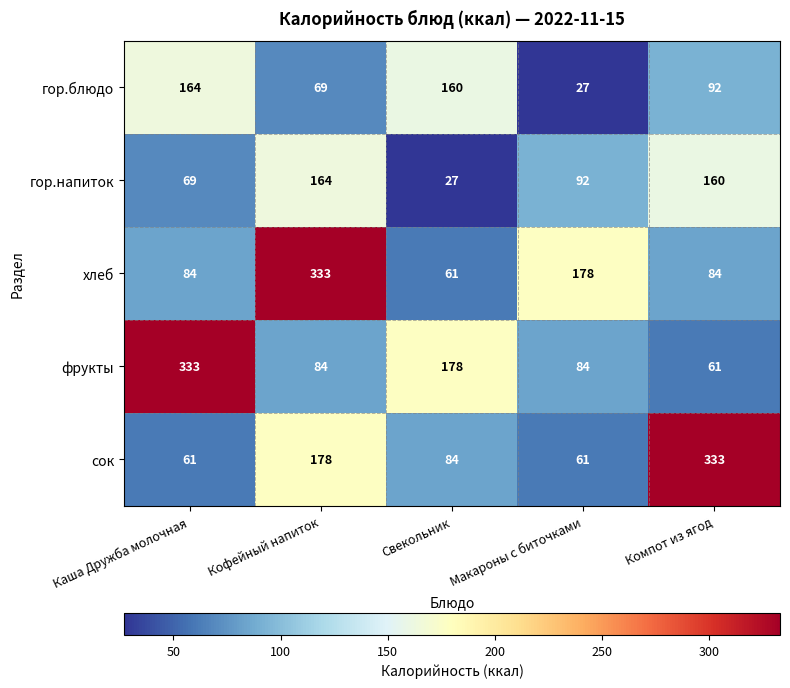

The value of хлеб at Кофейный напиток is 333. True or false?

True